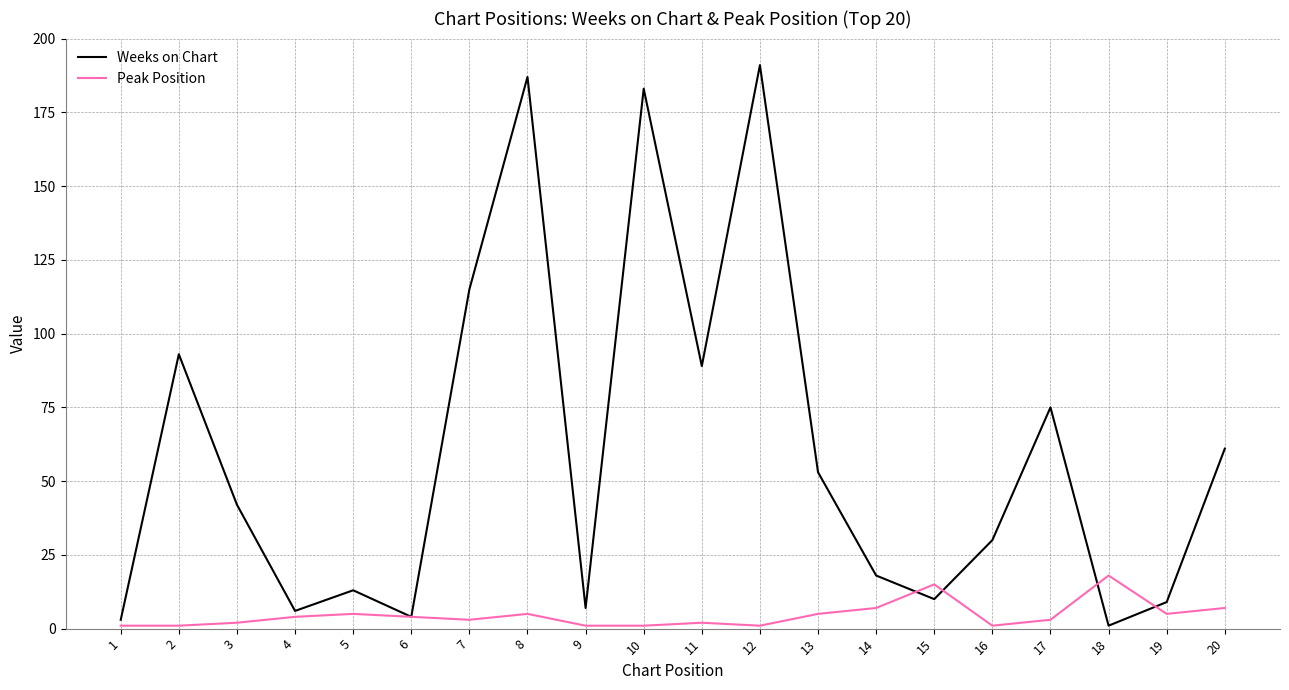

Which series has the largest total across all categories?

Weeks on Chart